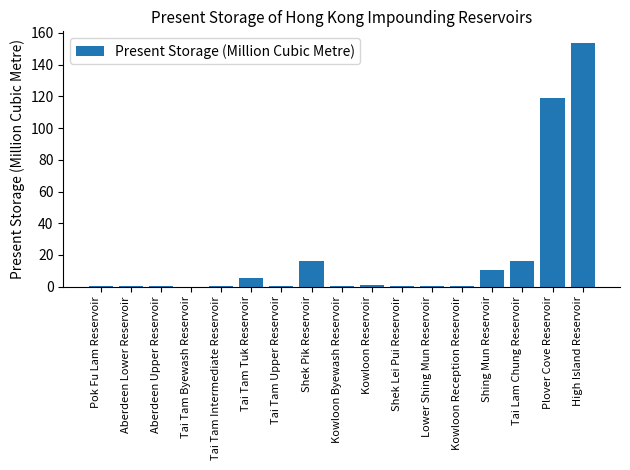

What is the change in value from Aberdeen Upper Reservoir to High Island Reservoir?

+152.8